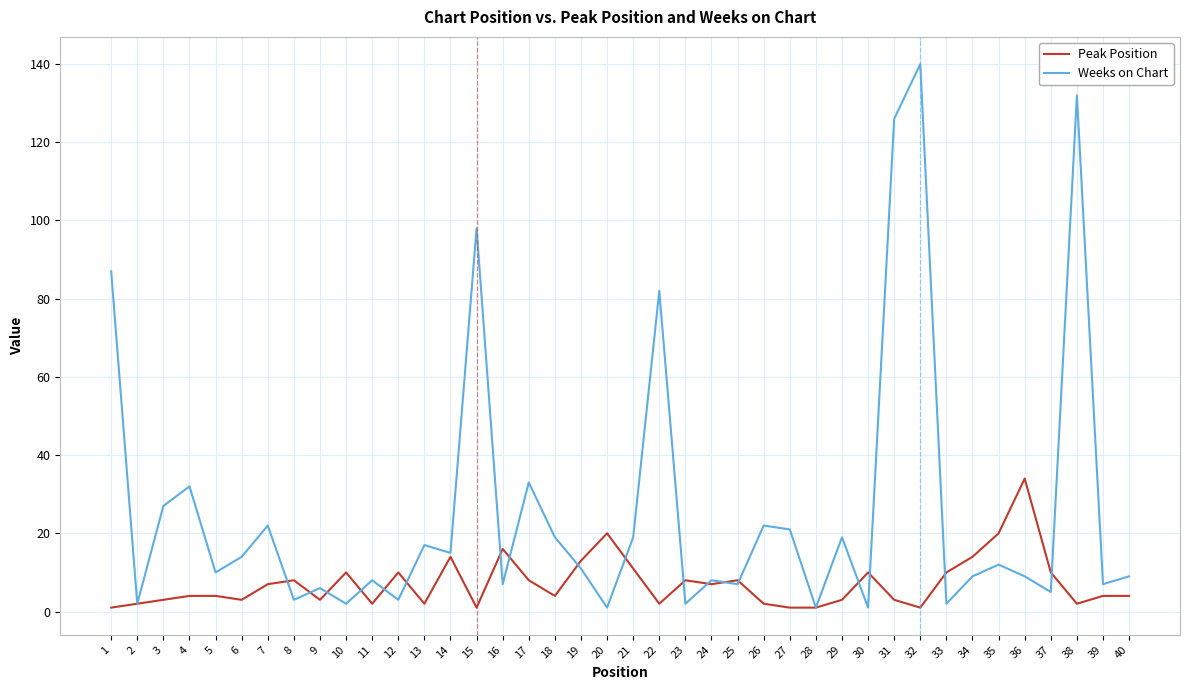

At which category is the sum across all series the highest?

32